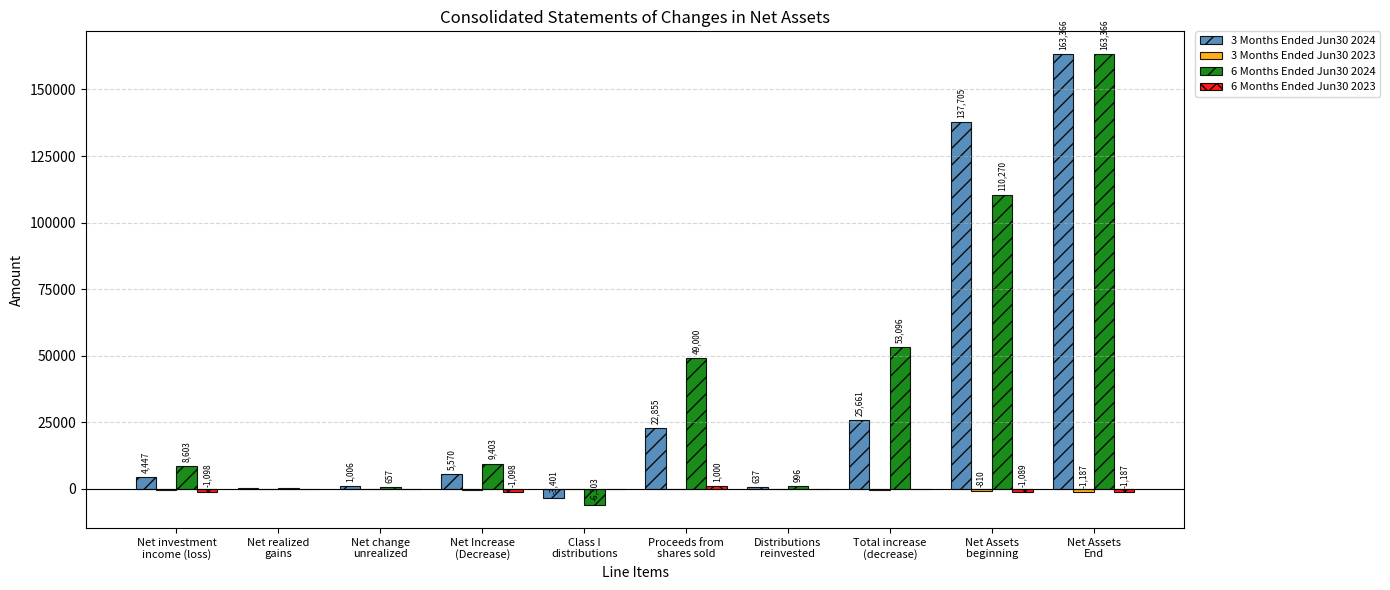

What is the highest value of the 3 Months Ended Jun30 2024 series?

163366